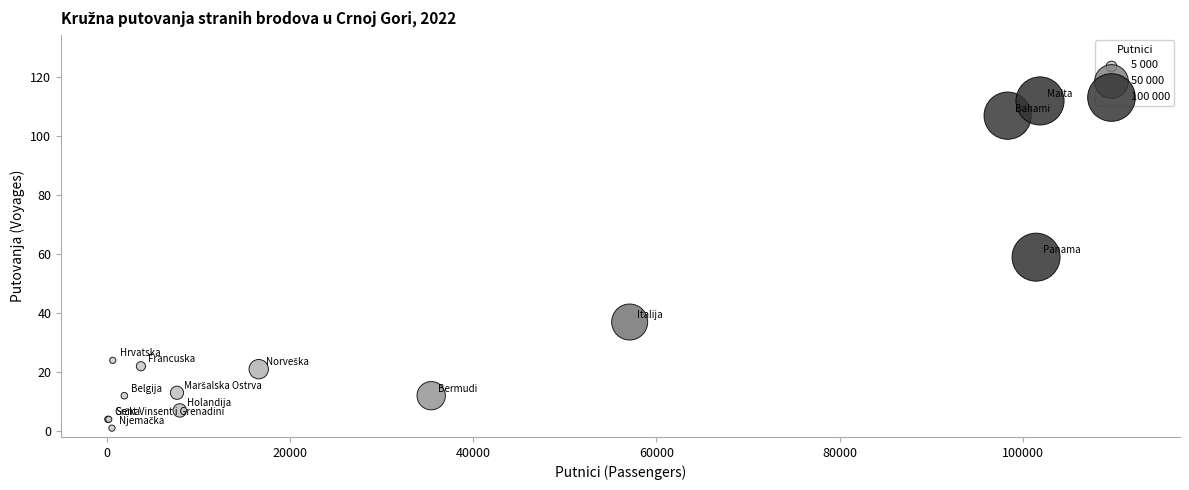

What Y value in the scatter plot is closest to 56?

59